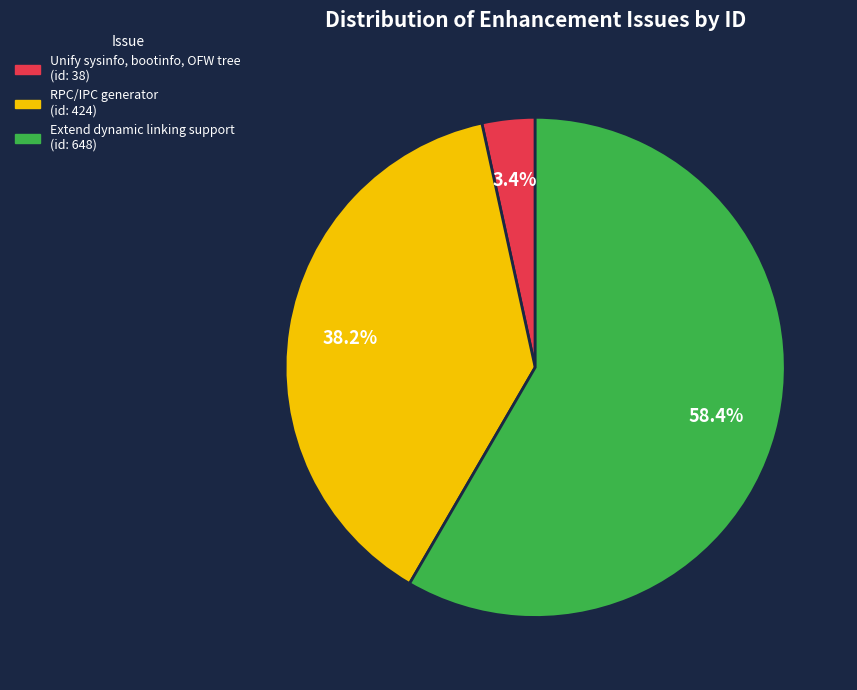

To the nearest percent, what portion does Unify sysinfo, bootinfo, OFW tree represent?

3%